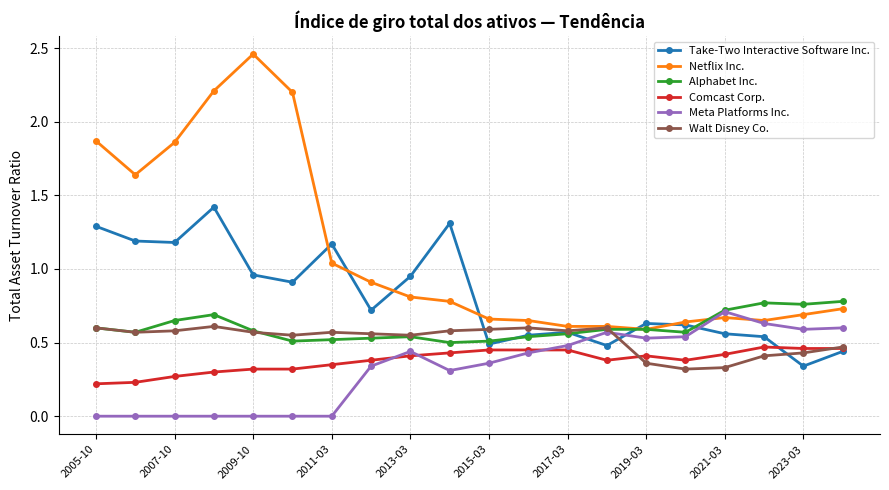

True or false: Walt Disney Co. has more than 0 interior local peaks.

True